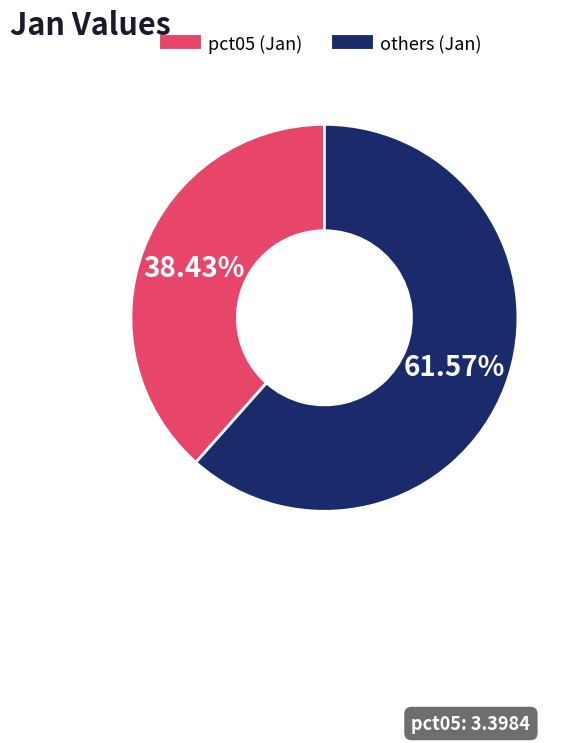

Is there any slice that represents more than half of the pie?

Yes